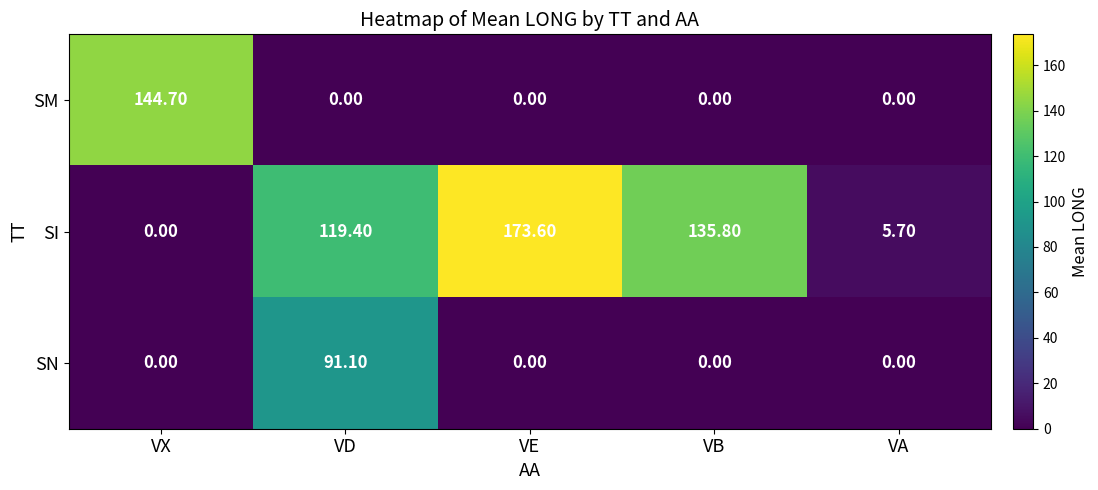

Which series has the largest total across all categories?

SI